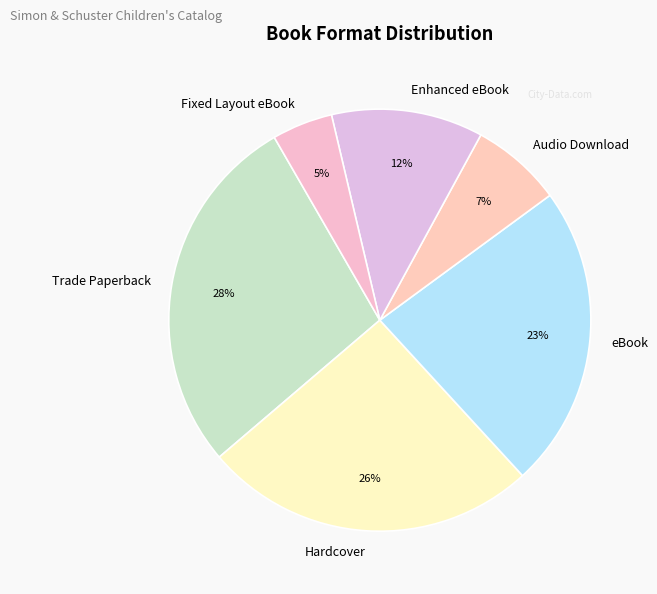

Is it true that Hardcover is 13% of the pie?

False